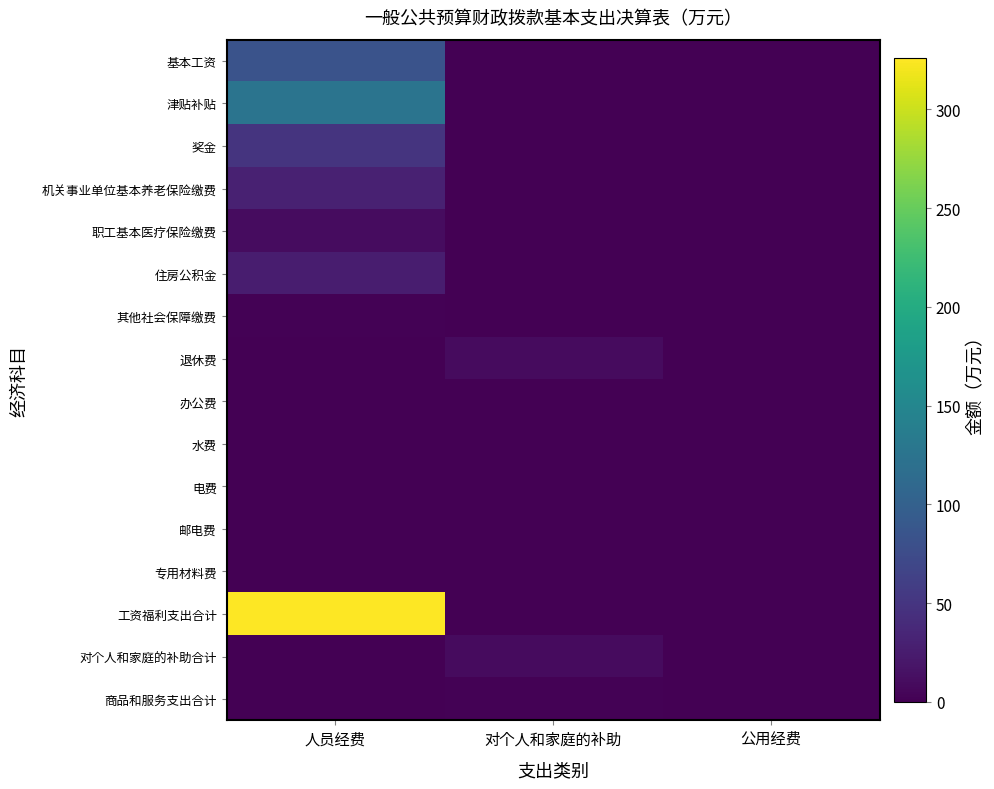

Reading left to right, transcribe all the data shown in this chart.

基本工资: 人员经费=83.5	对个人和家庭的补助=0.0	公用经费=0.0
津贴补贴: 人员经费=125.1	对个人和家庭的补助=0.0	公用经费=0.0
奖金: 人员经费=48.8	对个人和家庭的补助=0.0	公用经费=0.0
机关事业单位基本养老保险缴费: 人员经费=29.8	对个人和家庭的补助=0.0	公用经费=0.0
职工基本医疗保险缴费: 人员经费=11.4	对个人和家庭的补助=0.0	公用经费=0.0
住房公积金: 人员经费=25.6	对个人和家庭的补助=0.0	公用经费=0.0
其他社会保障缴费: 人员经费=1.7	对个人和家庭的补助=0.0	公用经费=0.0
退休费: 人员经费=0.0	对个人和家庭的补助=9.1	公用经费=0.0
办公费: 人员经费=0.0	对个人和家庭的补助=0.6	公用经费=0.0
水费: 人员经费=0.0	对个人和家庭的补助=0.0	公用经费=0.0
电费: 人员经费=0.0	对个人和家庭的补助=0.3	公用经费=0.0
邮电费: 人员经费=0.0	对个人和家庭的补助=0.7	公用经费=0.0
专用材料费: 人员经费=0.0	对个人和家庭的补助=0.2	公用经费=0.0
工资福利支出合计: 人员经费=325.9	对个人和家庭的补助=0.0	公用经费=0.0
对个人和家庭的补助合计: 人员经费=0.0	对个人和家庭的补助=9.1	公用经费=0.0
商品和服务支出合计: 人员经费=0.0	对个人和家庭的补助=1.8	公用经费=0.0